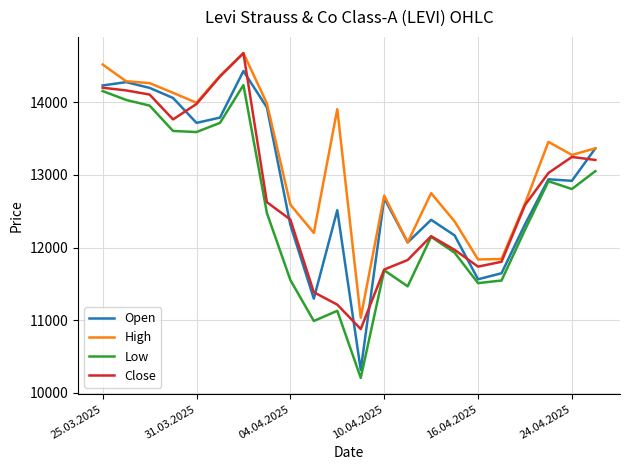

What is the greatest value displayed?

14675